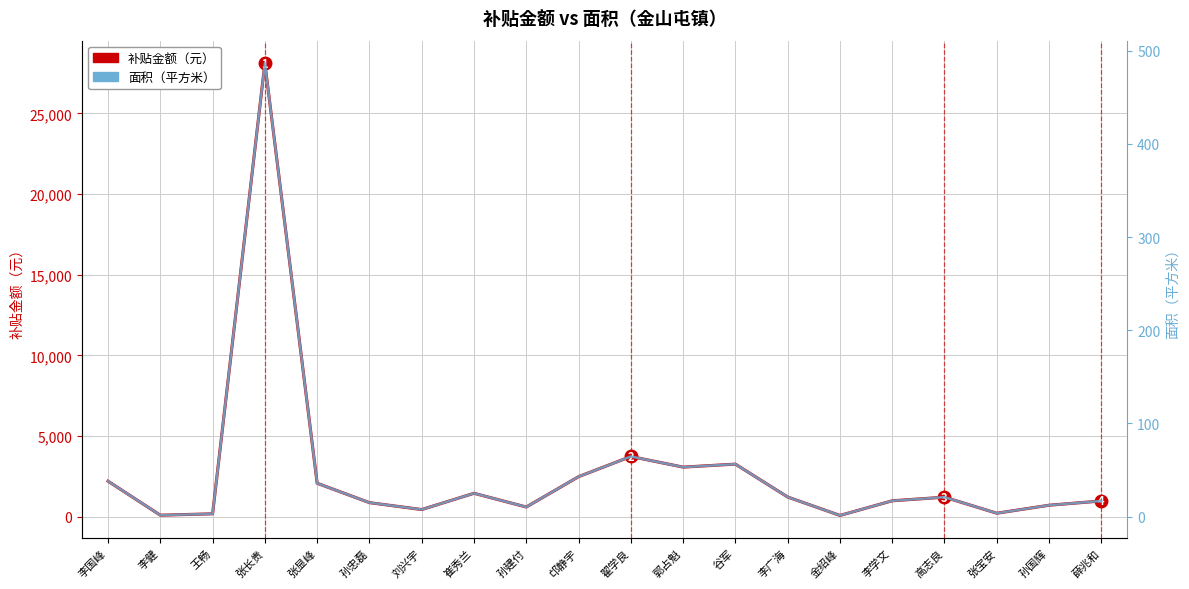

True or false: 面积 and 补贴金额 cross at least once.

False